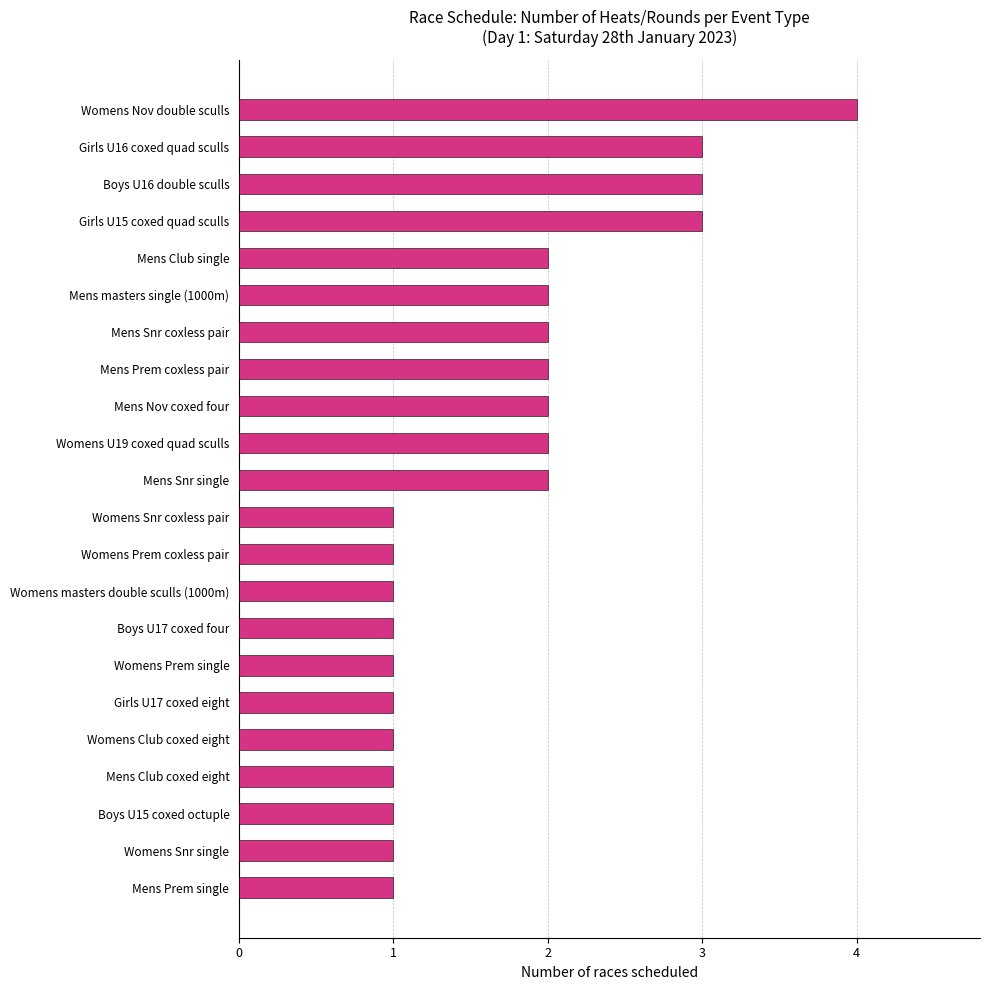

Which category has the highest value across all series?

Womens Nov double sculls